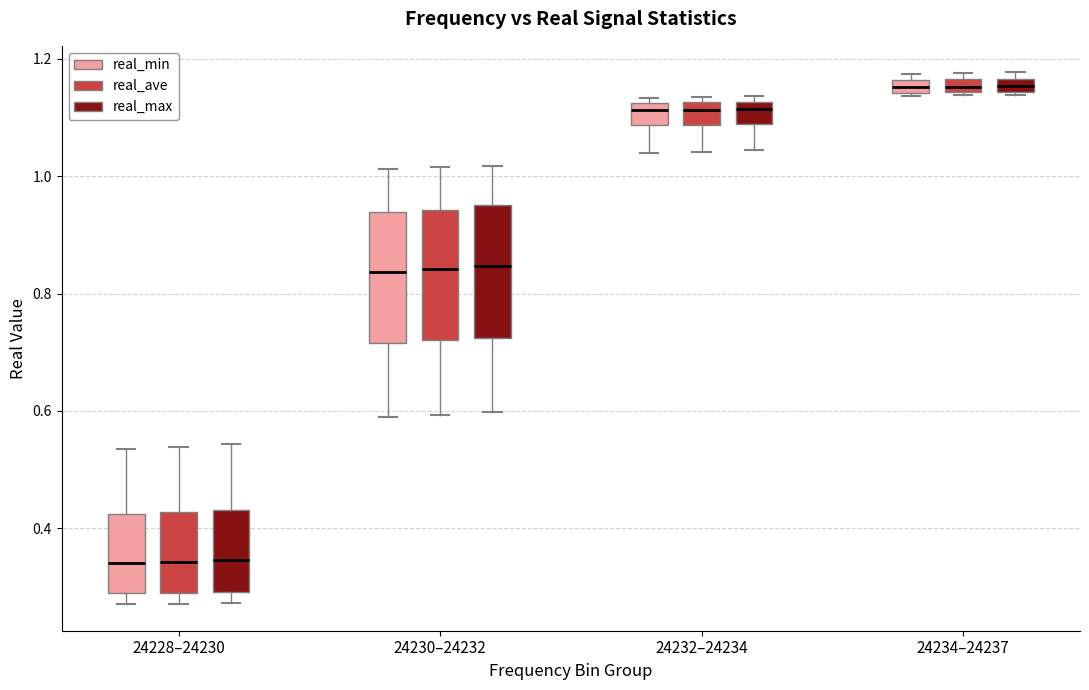

Where is the upper edge of the box for 24234–24237 (real_max) on the y-axis? The values are not printed on the chart, so give them approximately, as read against the axis.

1.16